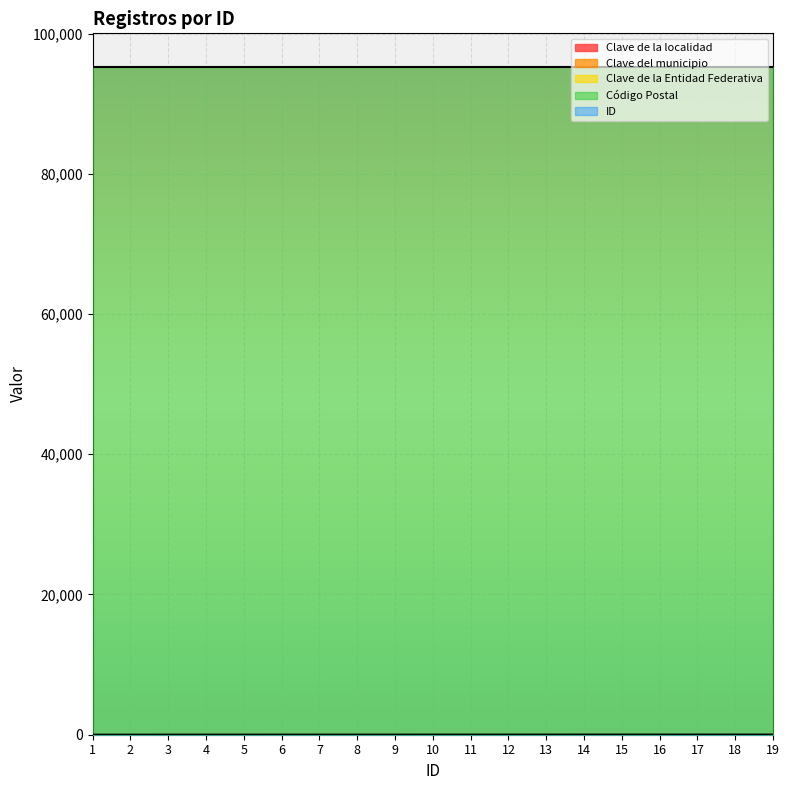

True or false: Clave de la localidad has a value of 0 at 19.

False